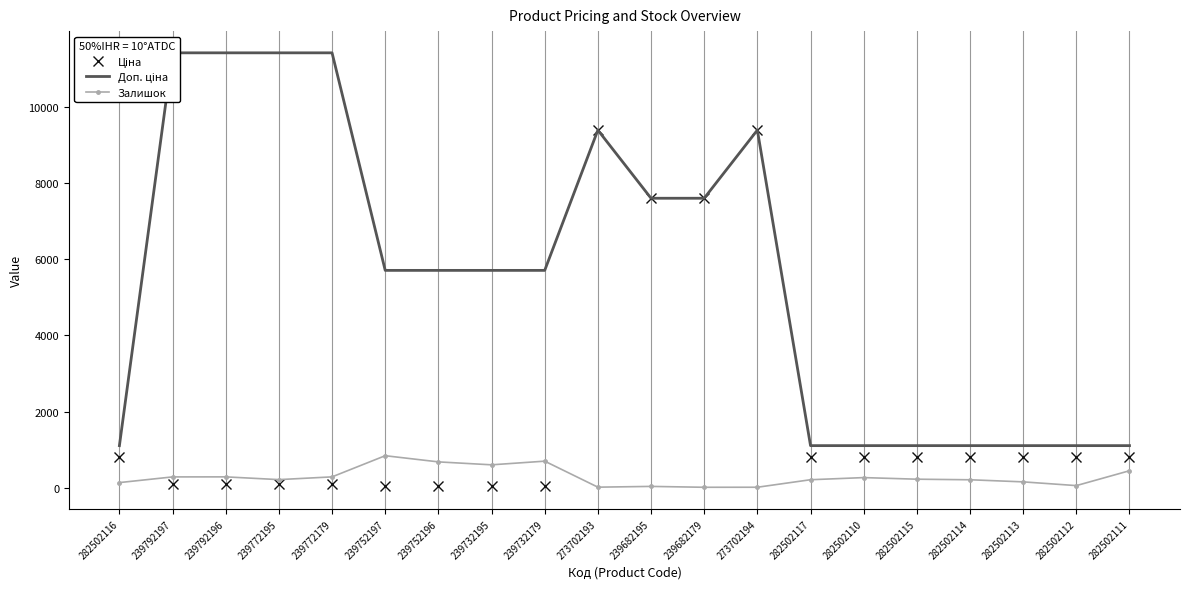

What is the label of the 13th point from the left?

273702194